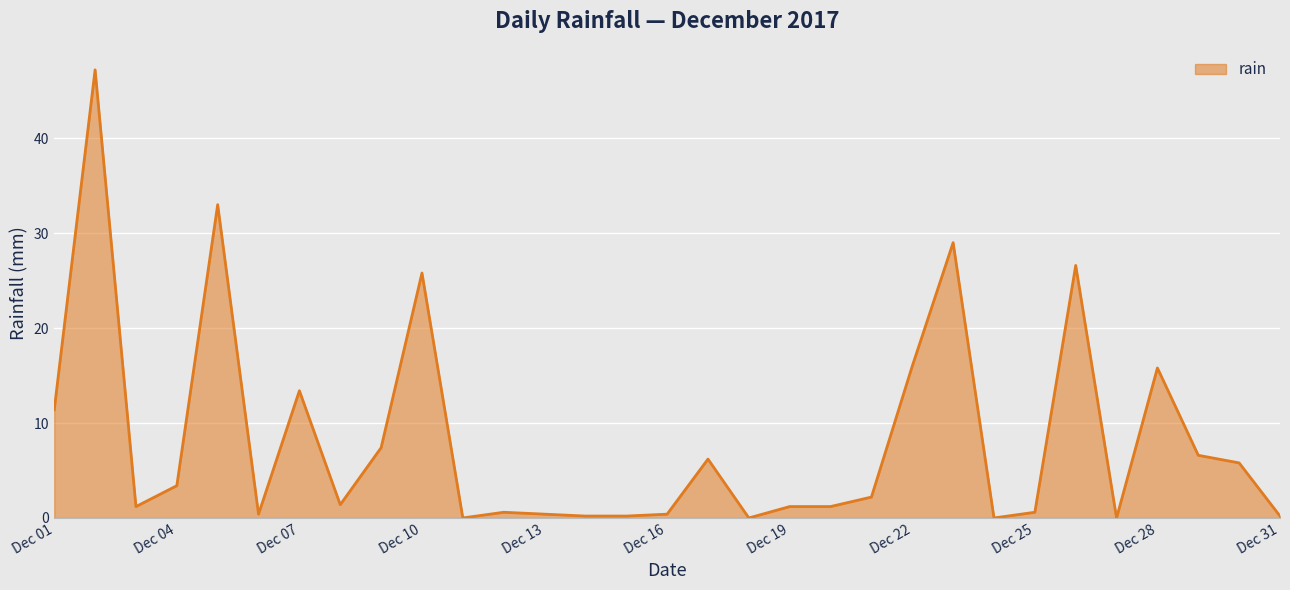

What is the greatest value displayed?

47.2